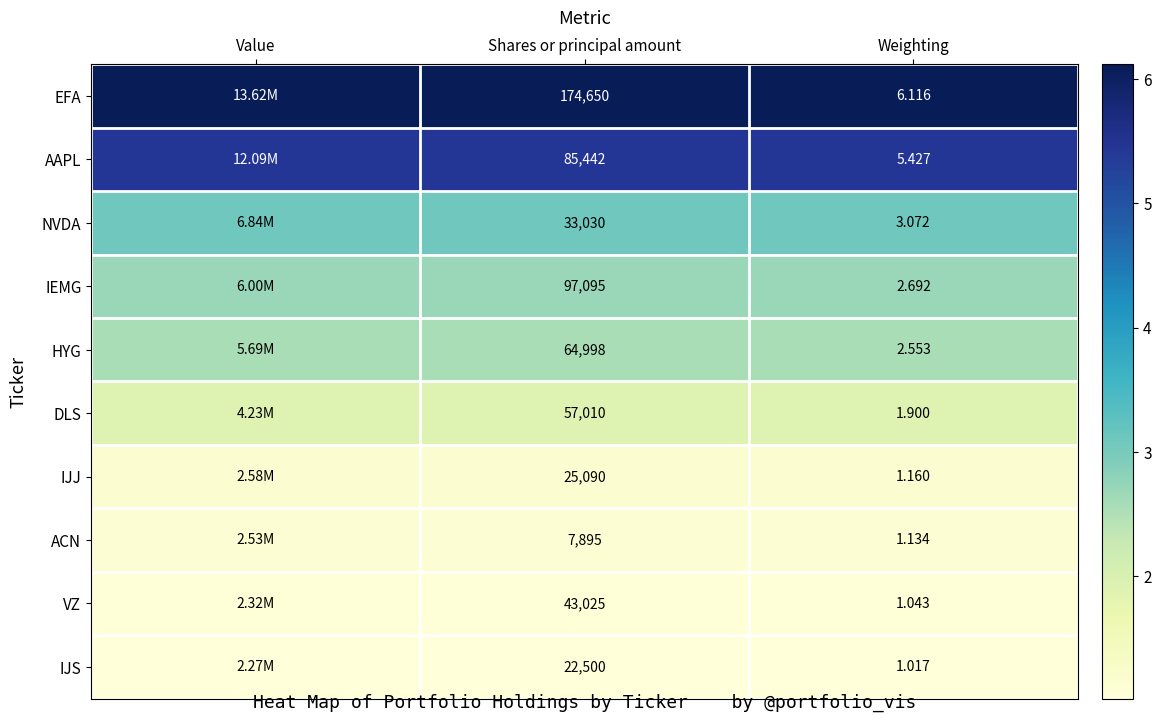

At Weighting, list the series in order from largest to smallest.

EFA, AAPL, NVDA, IEMG, HYG, DLS, IJJ, ACN, VZ, IJS